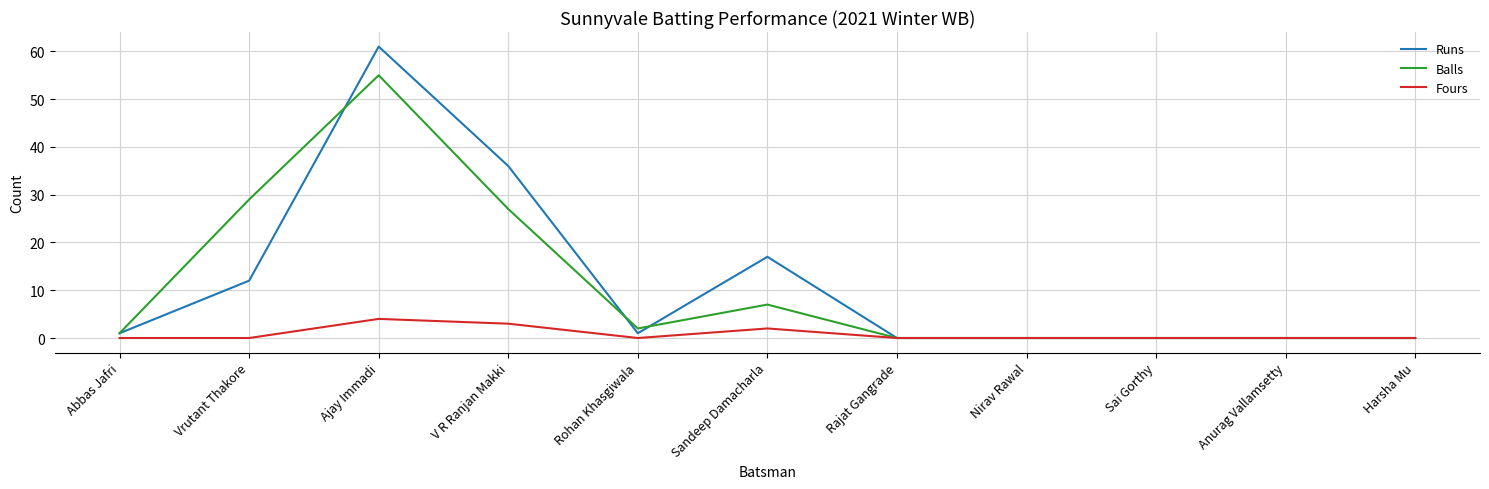

True or false: Balls has a value of -21 at Rajat Gangrade.

False